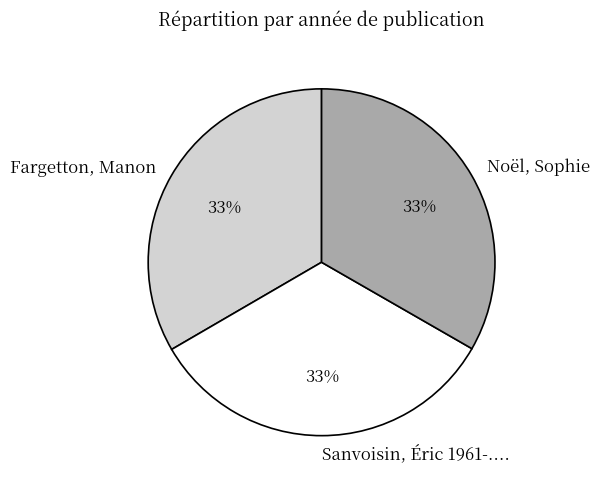

Approximately how many times larger is the value at Fargetton, Manon compared to Sanvoisin, Éric 1961-....?

1.0